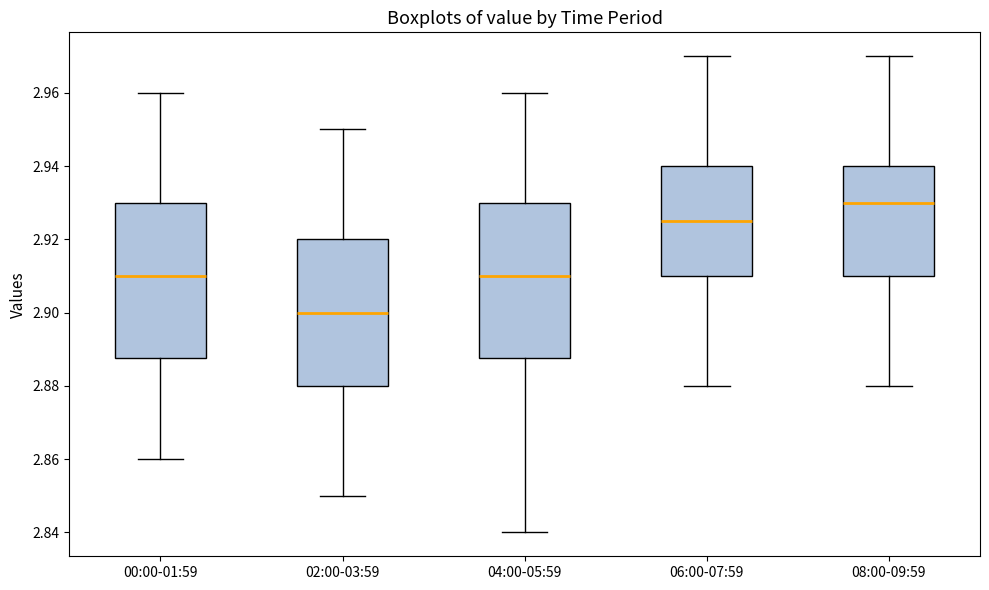

Reading left to right, transcribe this box plot: for each box, give where its median line is, the range the box spans, and where its two whiskers end, as read against the y-axis. The values are not printed on the chart, so give them approximately, as read against the axis.

00:00-01:59: median 2.910, box 2.888 to 2.930, whiskers 2.860 to 2.960
02:00-03:59: median 2.900, box 2.880 to 2.920, whiskers 2.850 to 2.950
04:00-05:59: median 2.910, box 2.888 to 2.930, whiskers 2.840 to 2.960
06:00-07:59: median 2.926, box 2.910 to 2.940, whiskers 2.880 to 2.970
08:00-09:59: median 2.930, box 2.910 to 2.940, whiskers 2.880 to 2.970